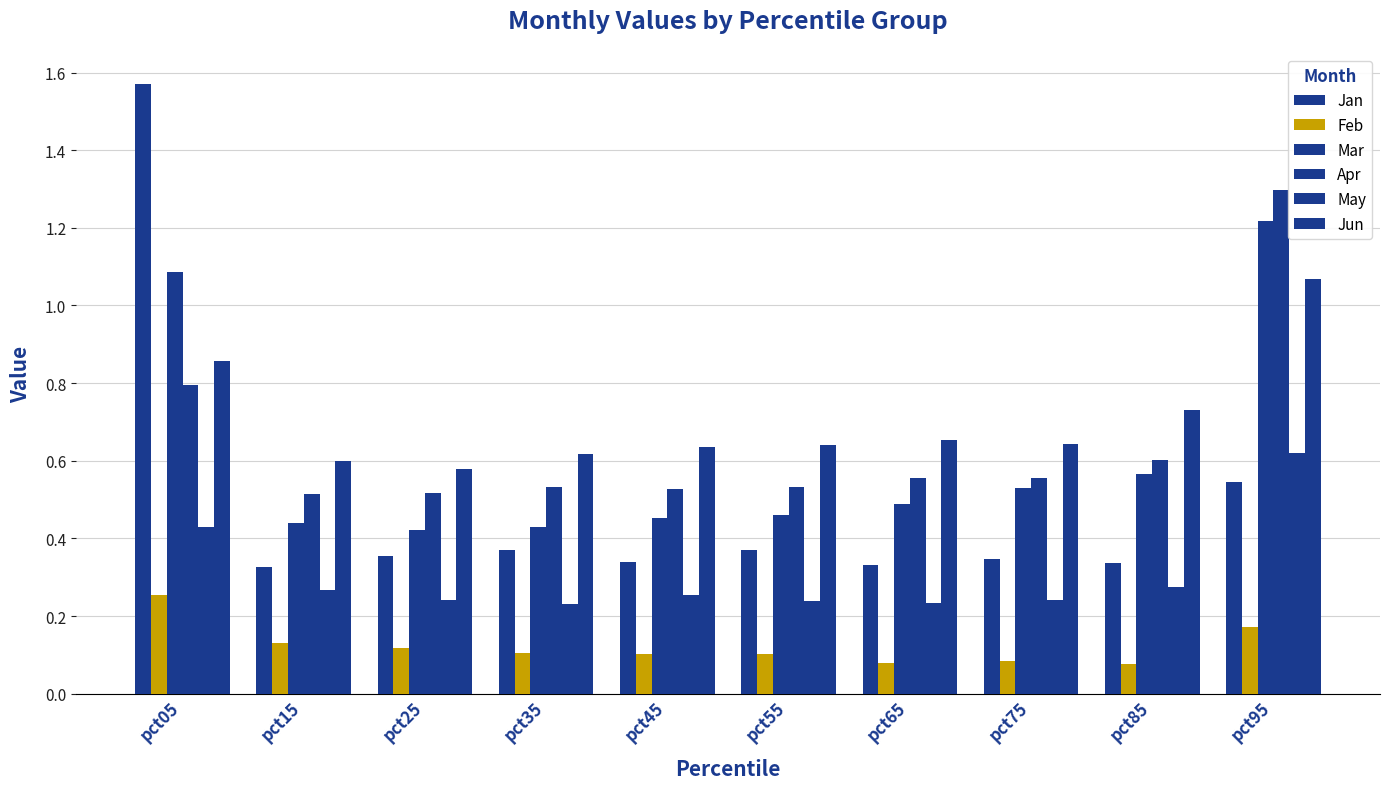

How many series are shown in this chart?

6